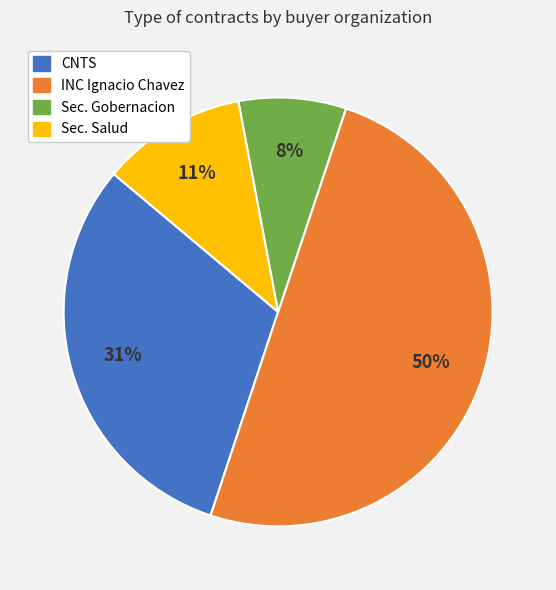

Which slice is the largest?

INC Ignacio Chavez